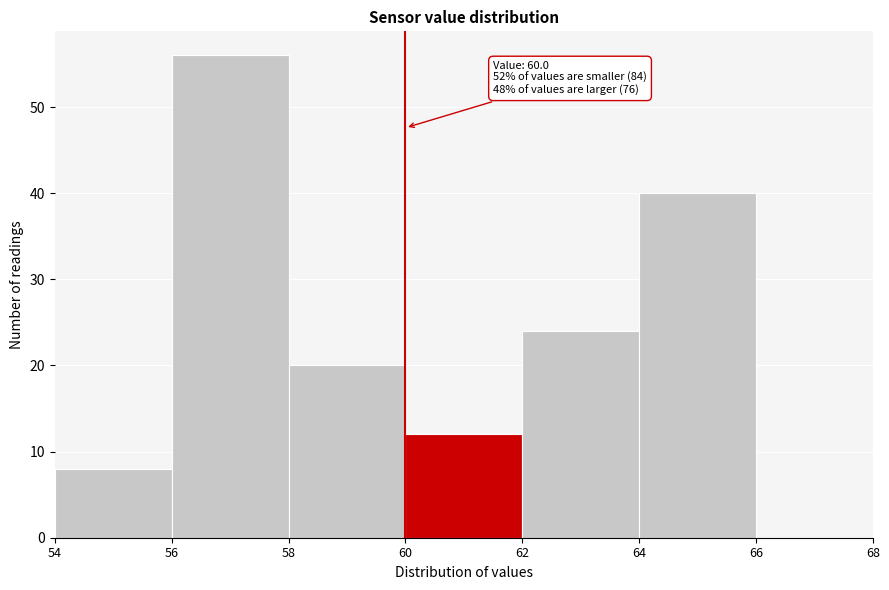

Which range on the x-axis has the tallest bar?

56 to 58